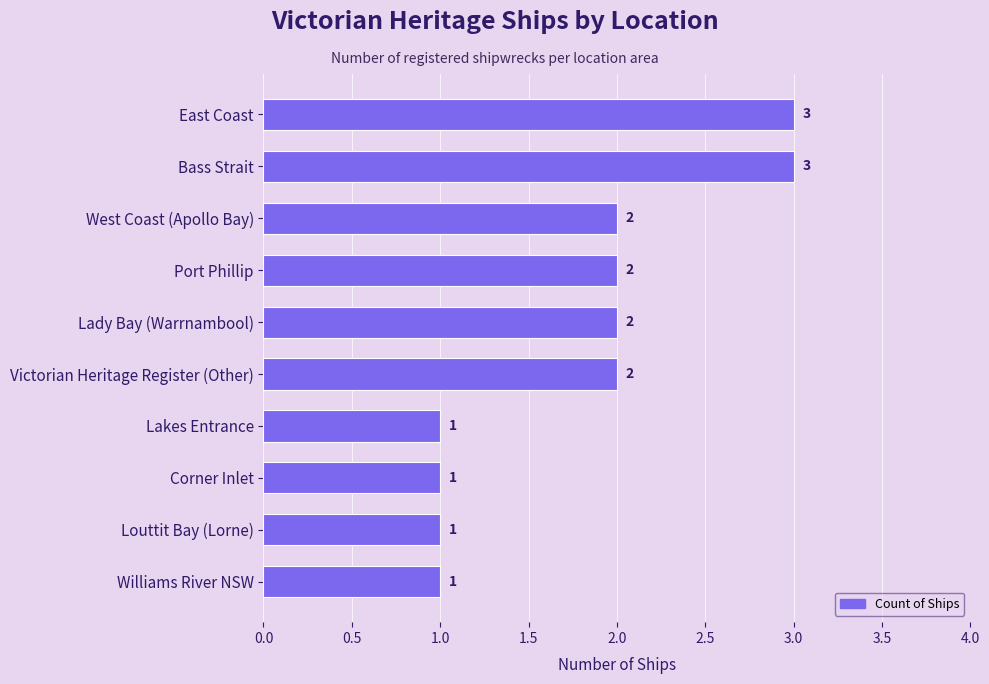

What is the maximum value shown in the chart?

3